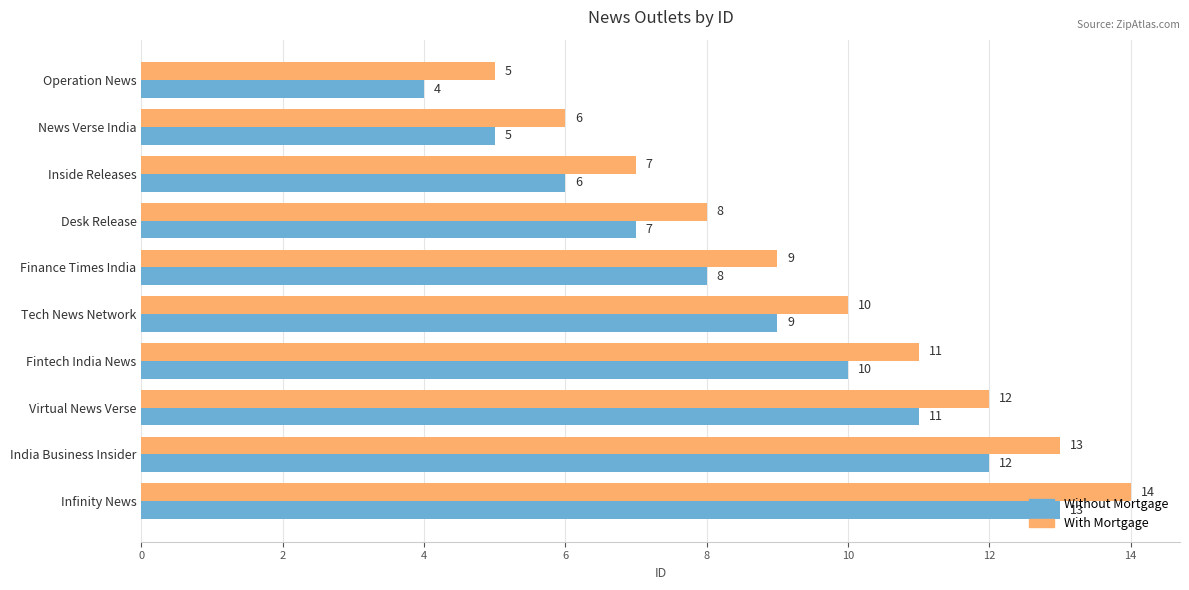

How many categories are shown in the chart?

10